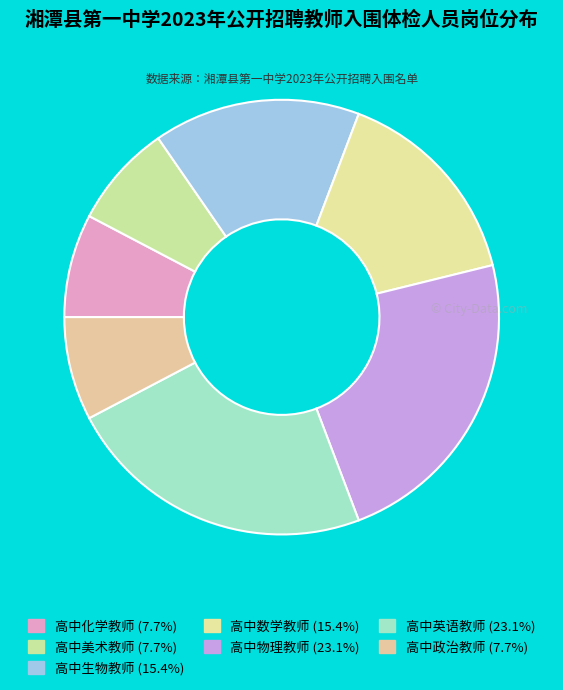

True or false: 高中数学教师 accounts for 15% of the total.

True